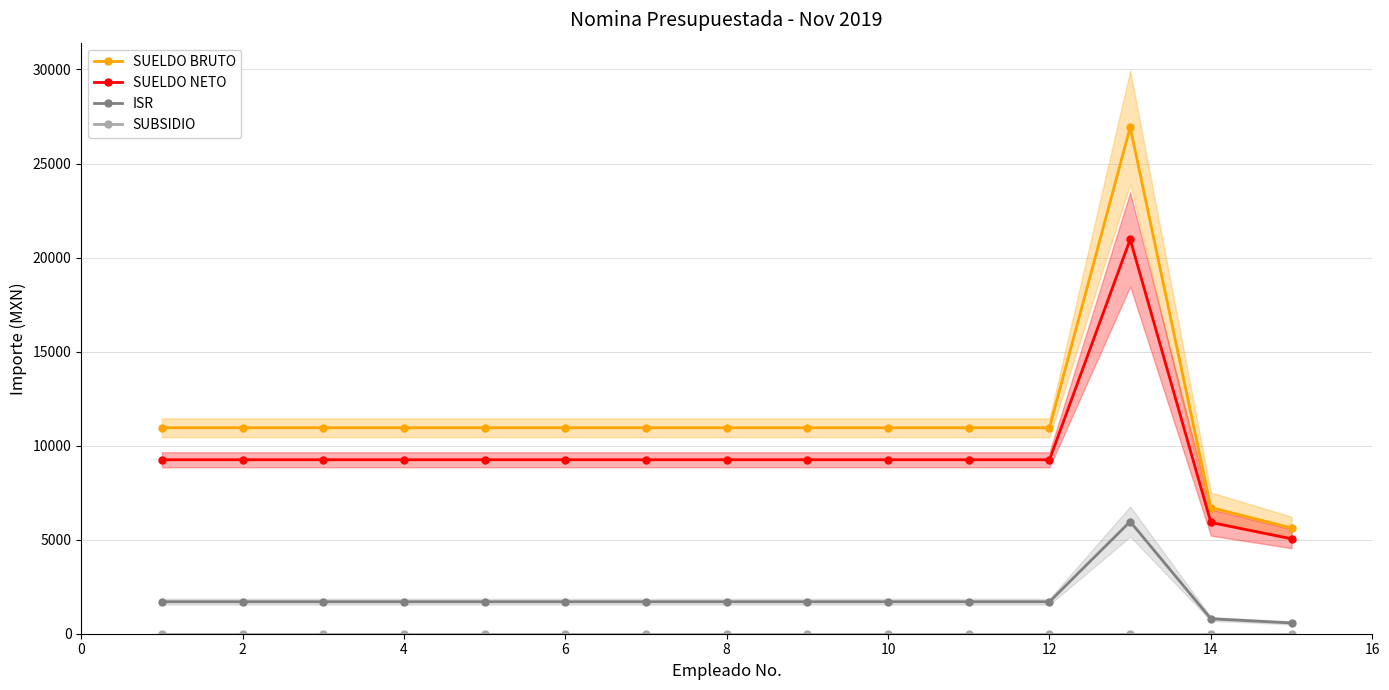

How many lines are shown in the chart?

4